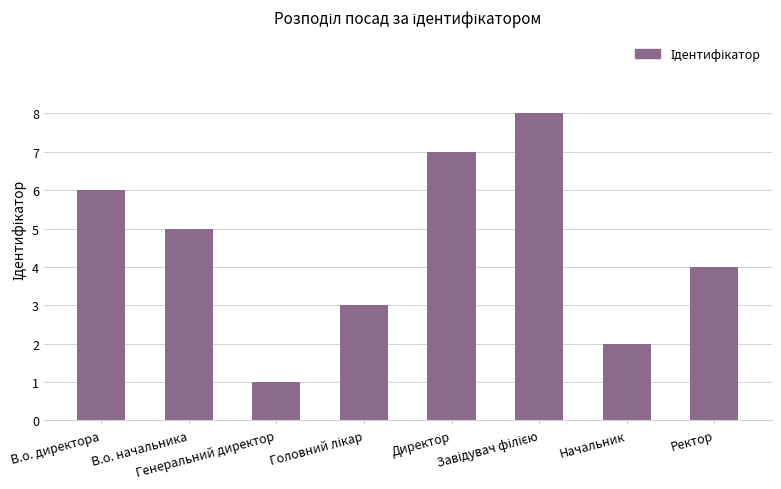

What is the sum of the values at В.о. директора and Генеральний директор?

7